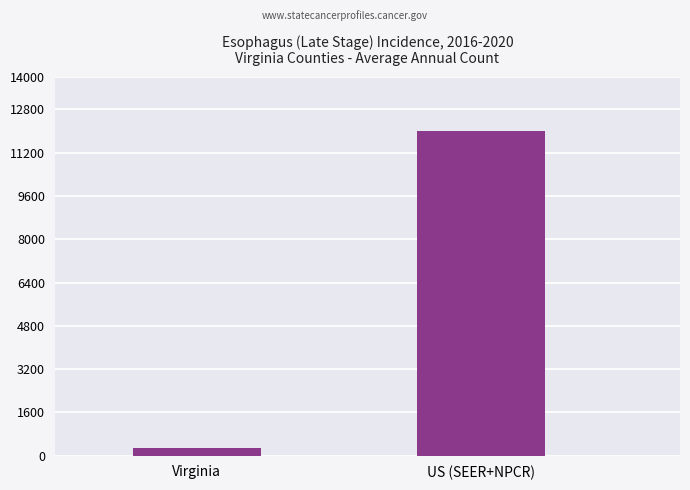

What is the ratio of the value at US (SEER+NPCR) to the value at Virginia?

41.5